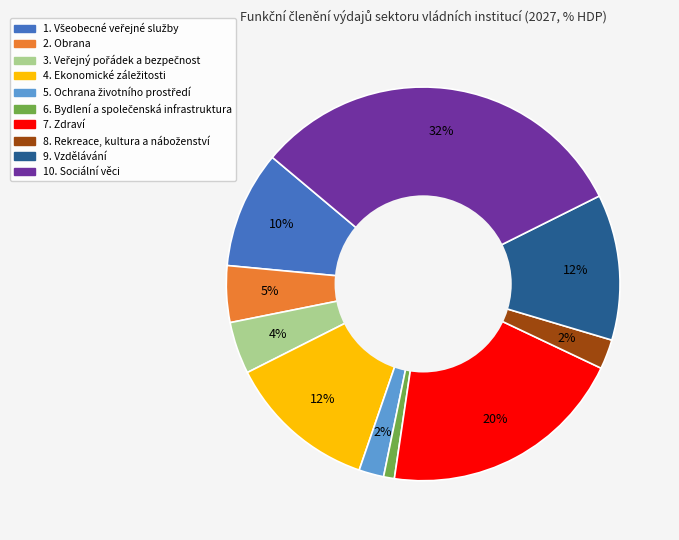

To the nearest percent, what percentage of the pie is 7. Zdraví?

20%